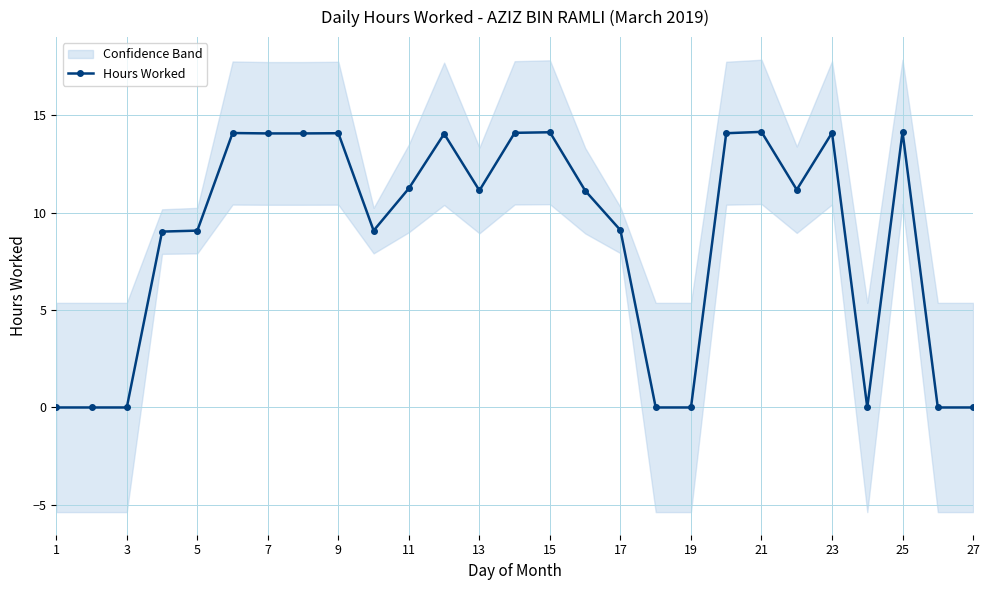

True or false: Hours Worked has more than 2 points higher than both neighbors.

True